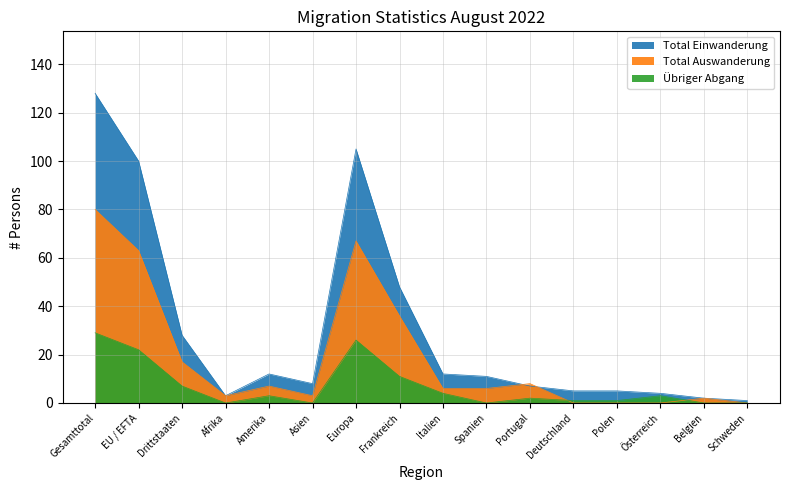

What is the label of the 9th point from the left?

Italien